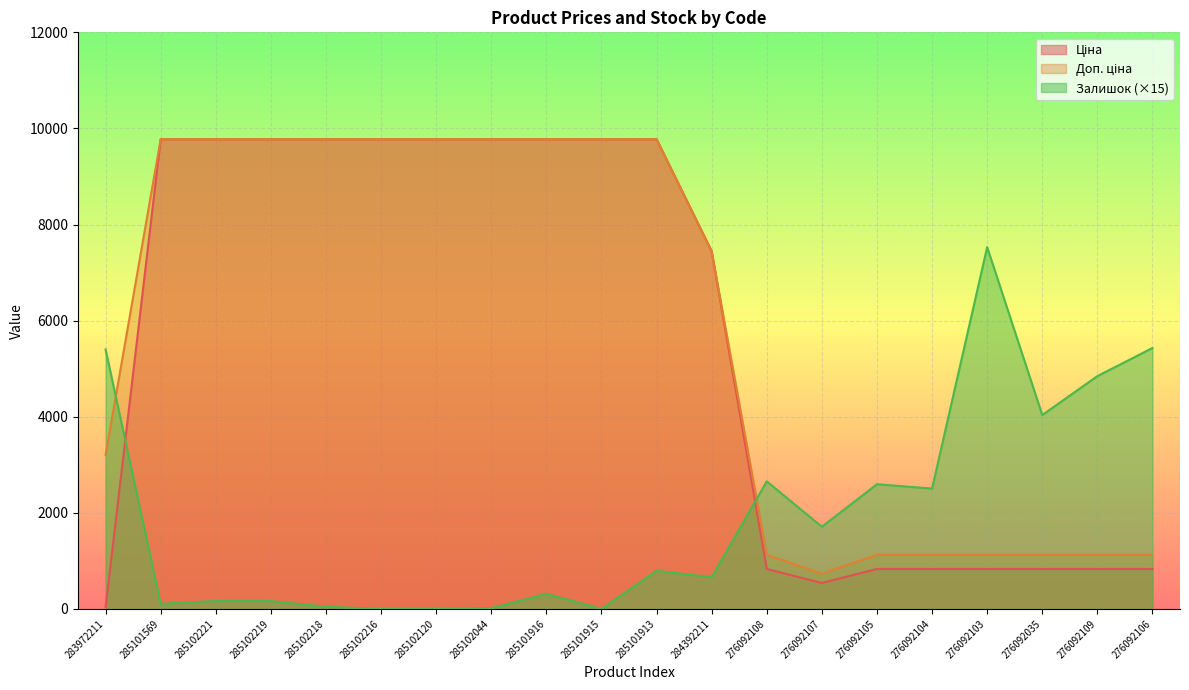

What is the highest value of the Доп. ціна series?

9775.5